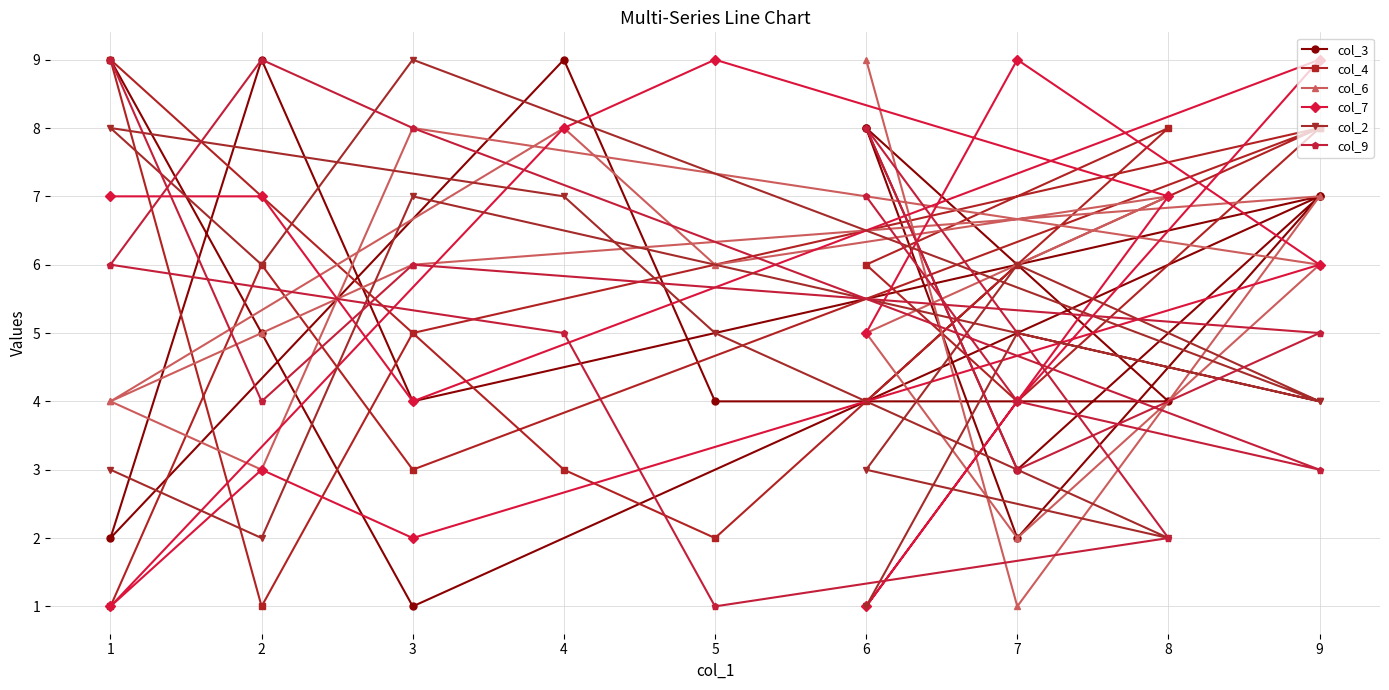

How many data points in col_2 are above 5?

6